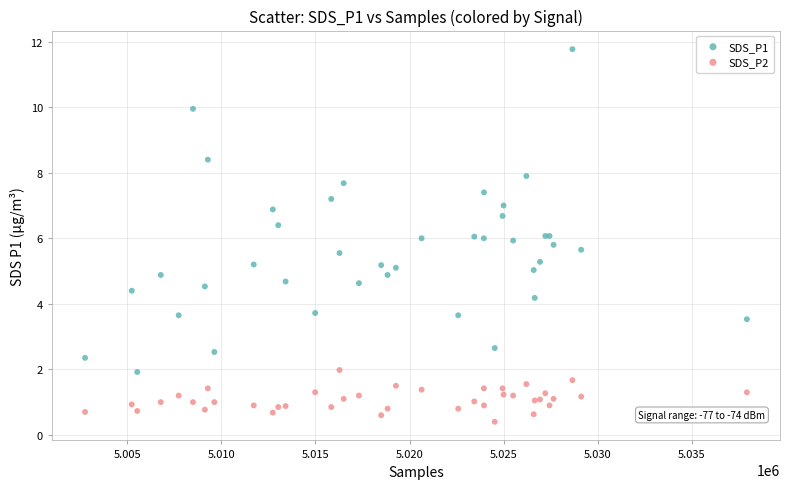

Which series contains the lowest Y value?

SDS_P2